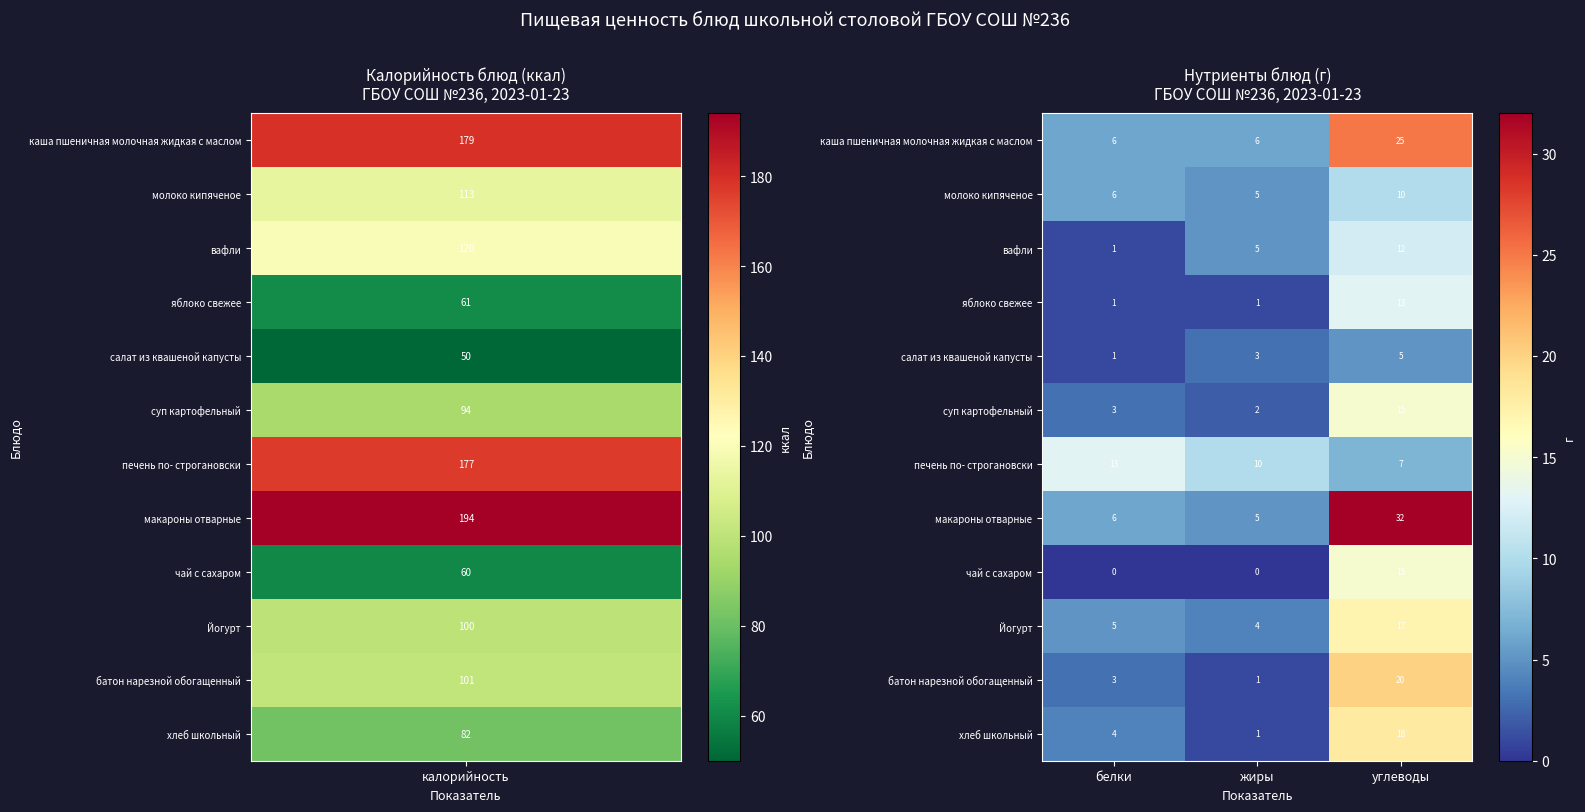

How many values in чай с сахаром are above zero?

1